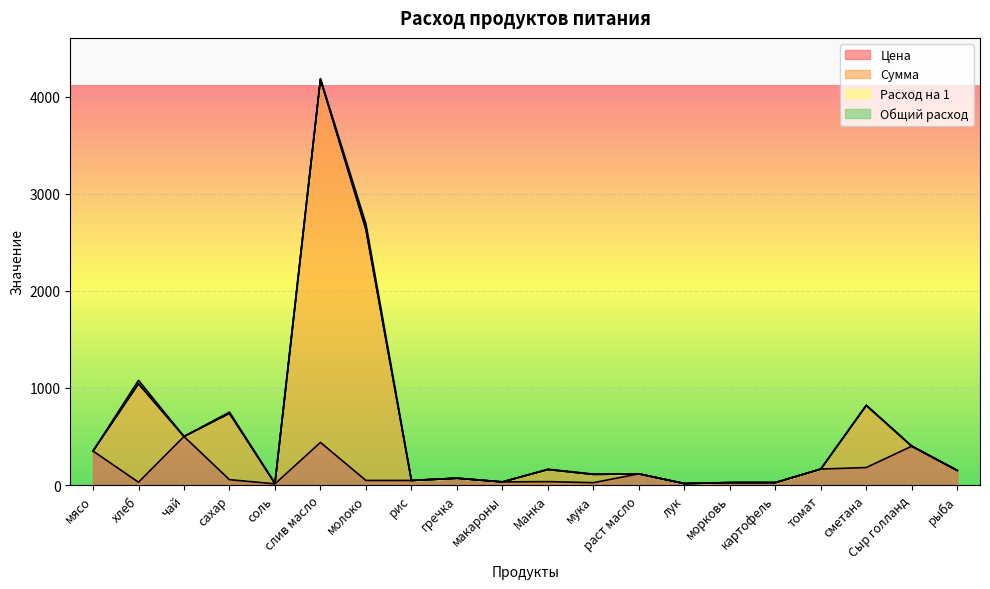

How many values in the Цена series are below 55?

10